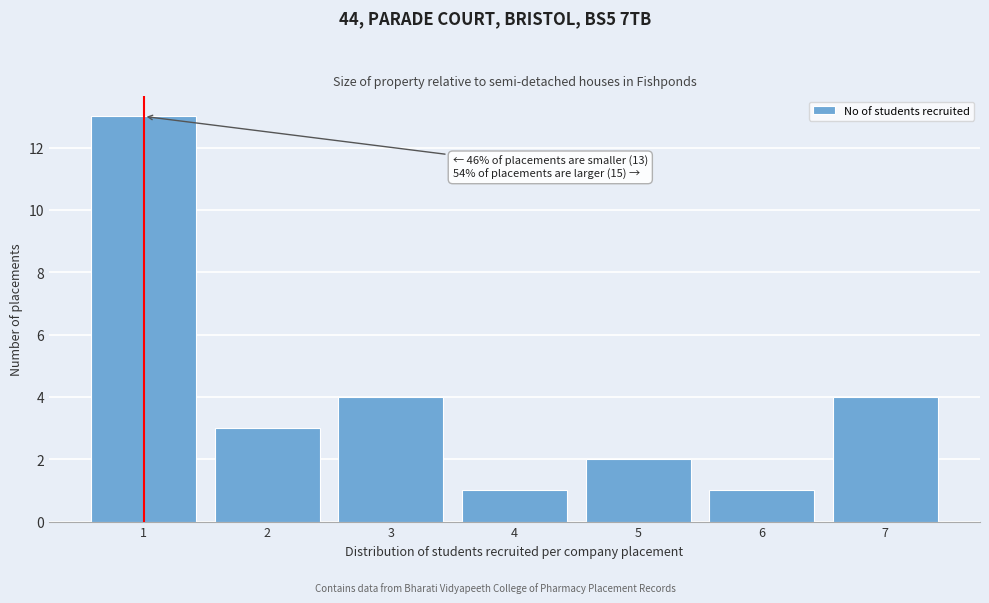

Which range on the x-axis has the tallest bar?

0.5 to 1.5